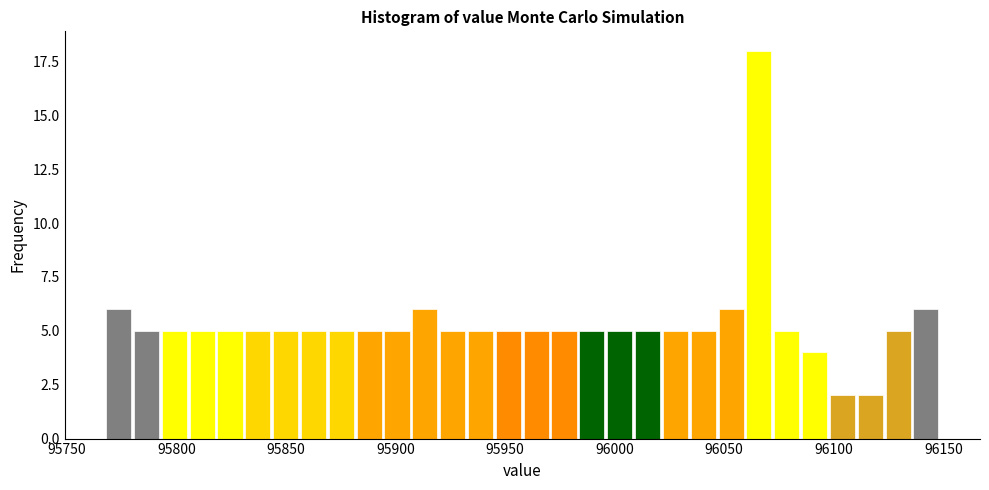

Read against the x-axis, roughly where is the centre of the tallest bar?

96065